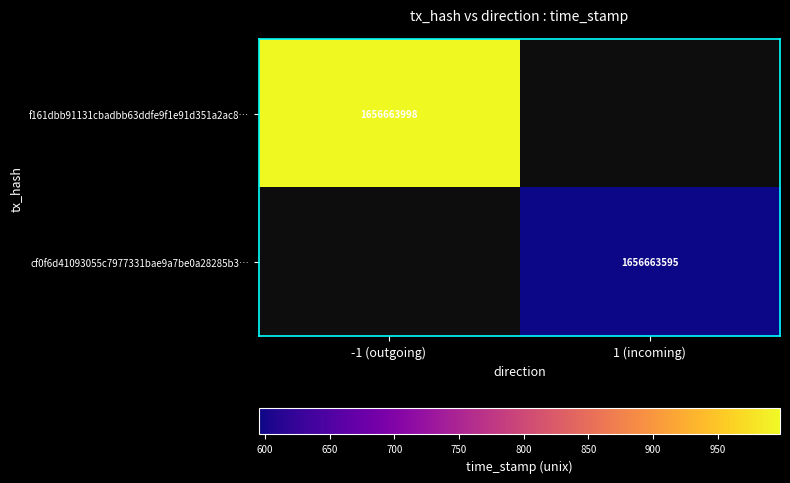

Which series has the widest spread of values?

f161dbb91131cbadbb63ddfe9f1e91d351a2ac8